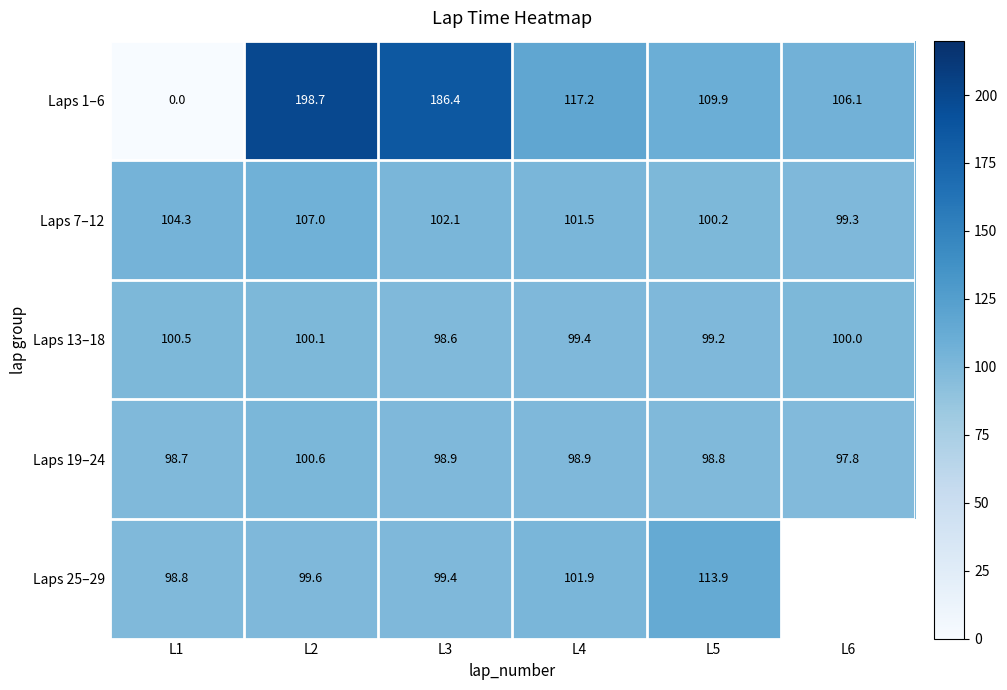

At which category does the chart reach its peak across all series?

L2